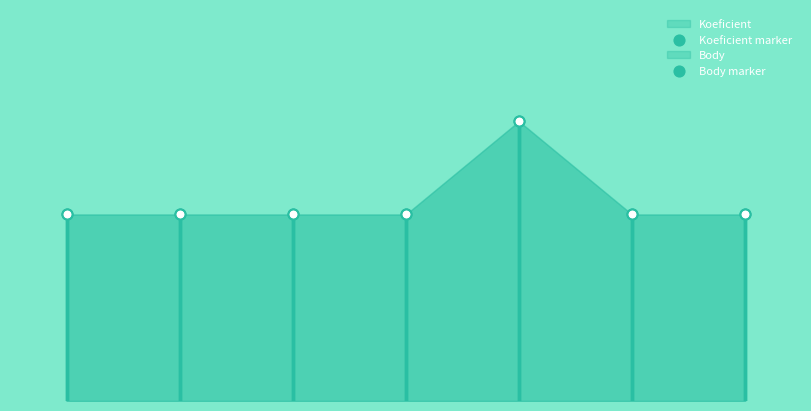

Is the value of Koeficient marker at 5 greater than the value of Body marker at 3?

No